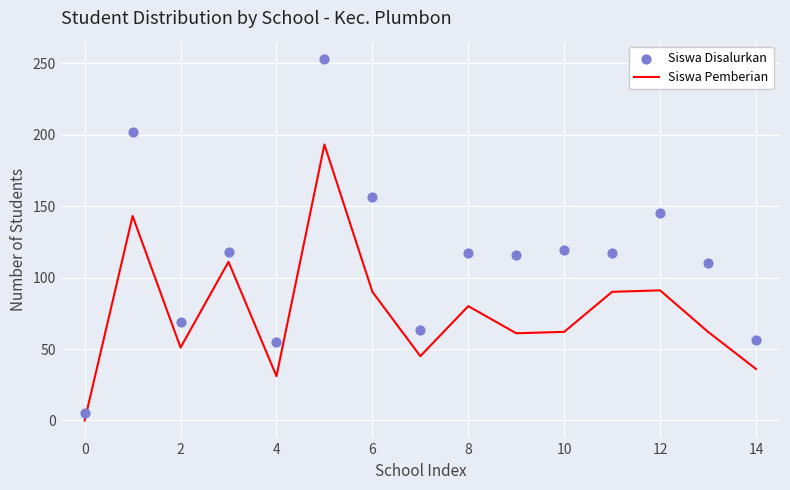

What are all the series names shown in the legend?

Siswa Pemberian, Siswa Disalurkan